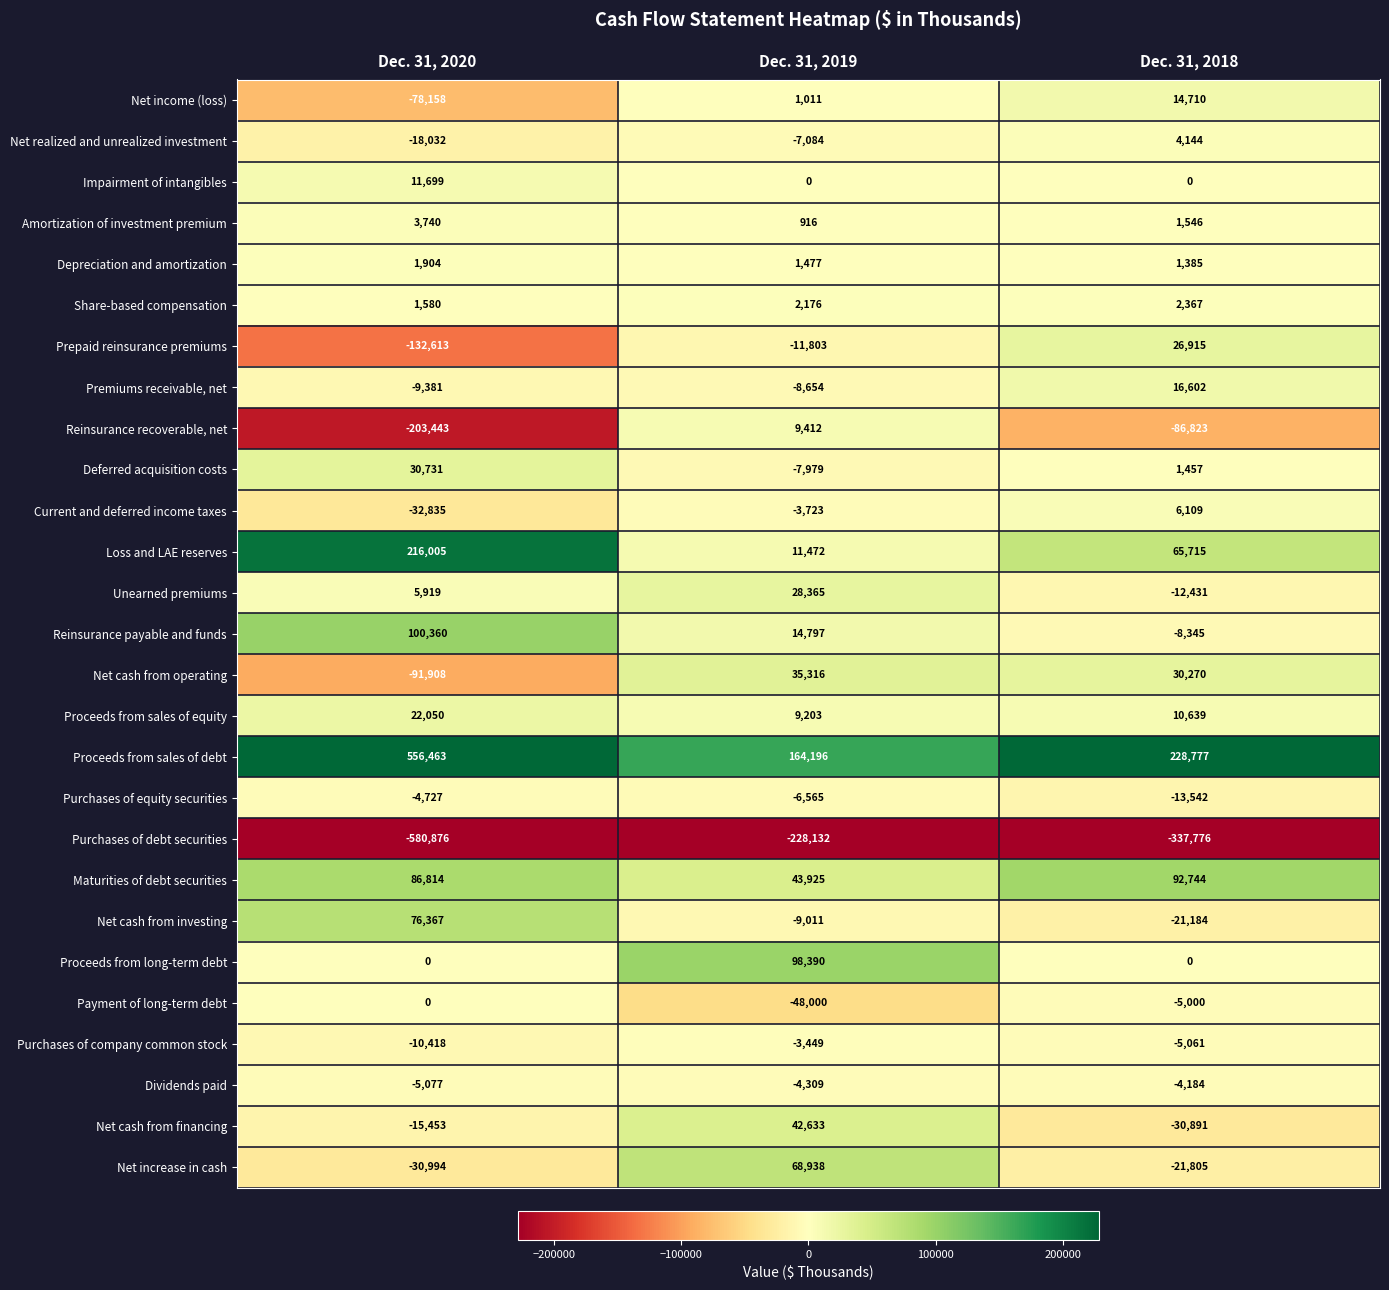

How many categories are shown in the chart?

3